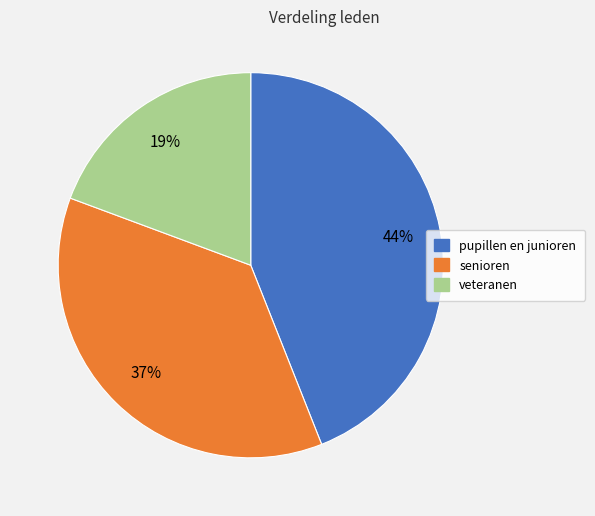

Does veteranen represent more than half of the total?

No